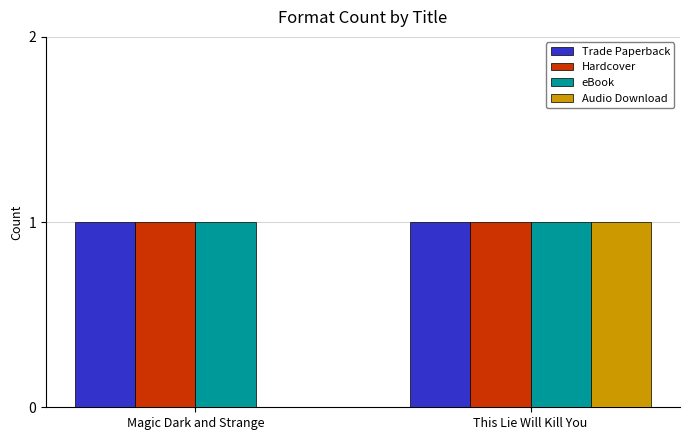

Is it true that Hardcover equals 1 at This Lie Will Kill You?

True